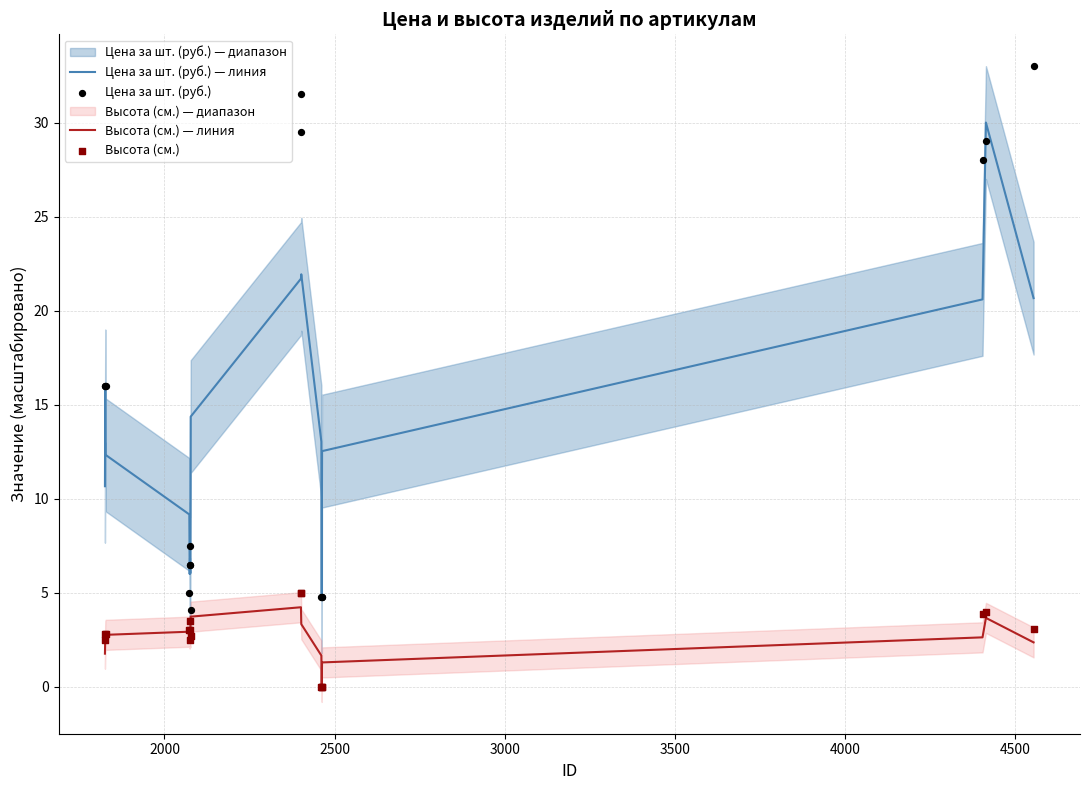

True or false: Высота (см.) — линия and Цена за шт. (руб.) — линия cross at least once.

False